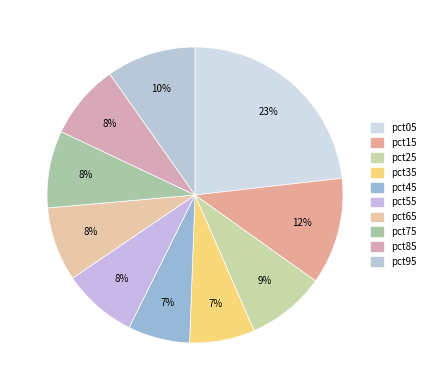

To the nearest percent, what percentage of the pie is pct45?

7%